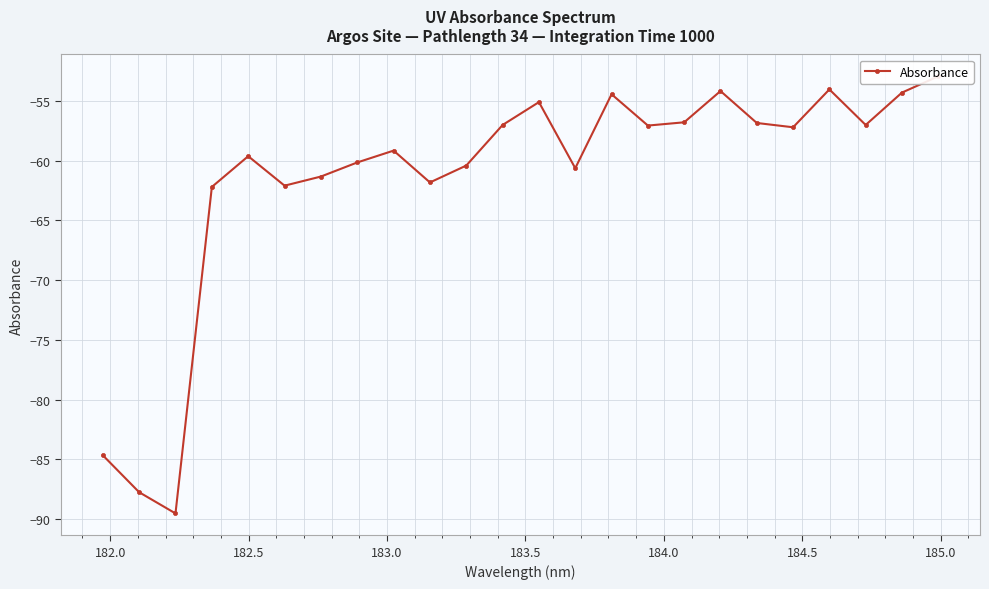

How many values exceed -57?

8